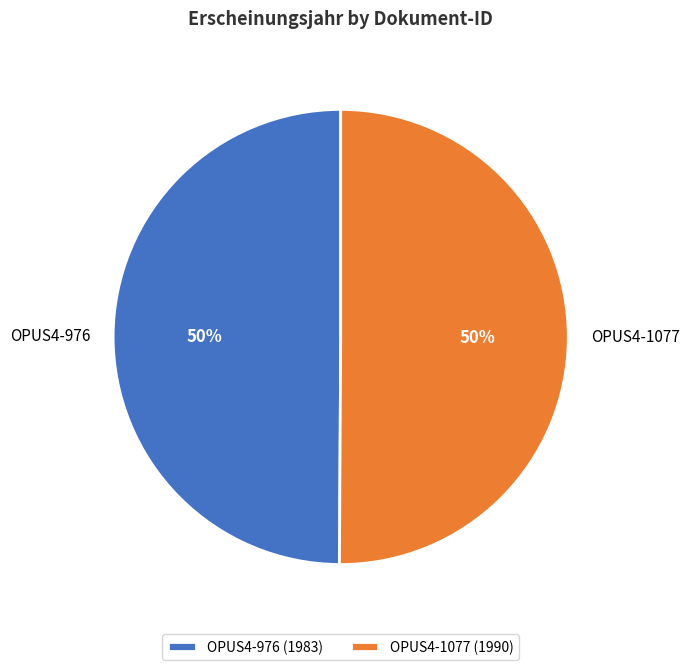

To the nearest percent, what percentage of the pie is OPUS4-1077?

50%